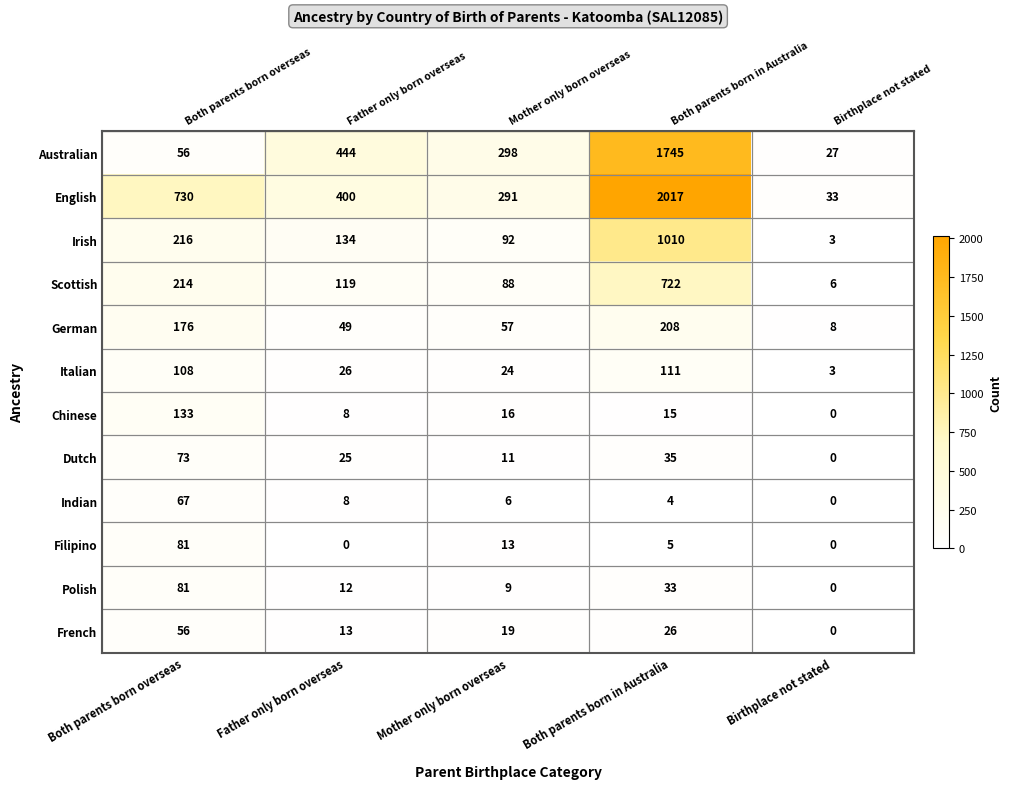

What is the difference between the maximum and minimum values in the French series?

56